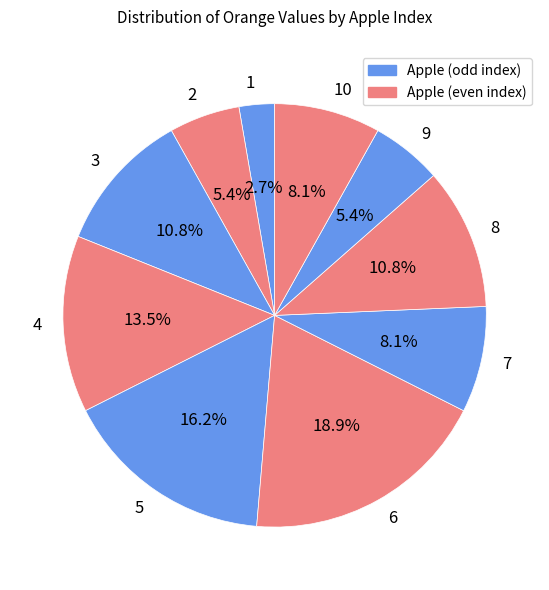

Which has a higher value, 5 or 2?

5